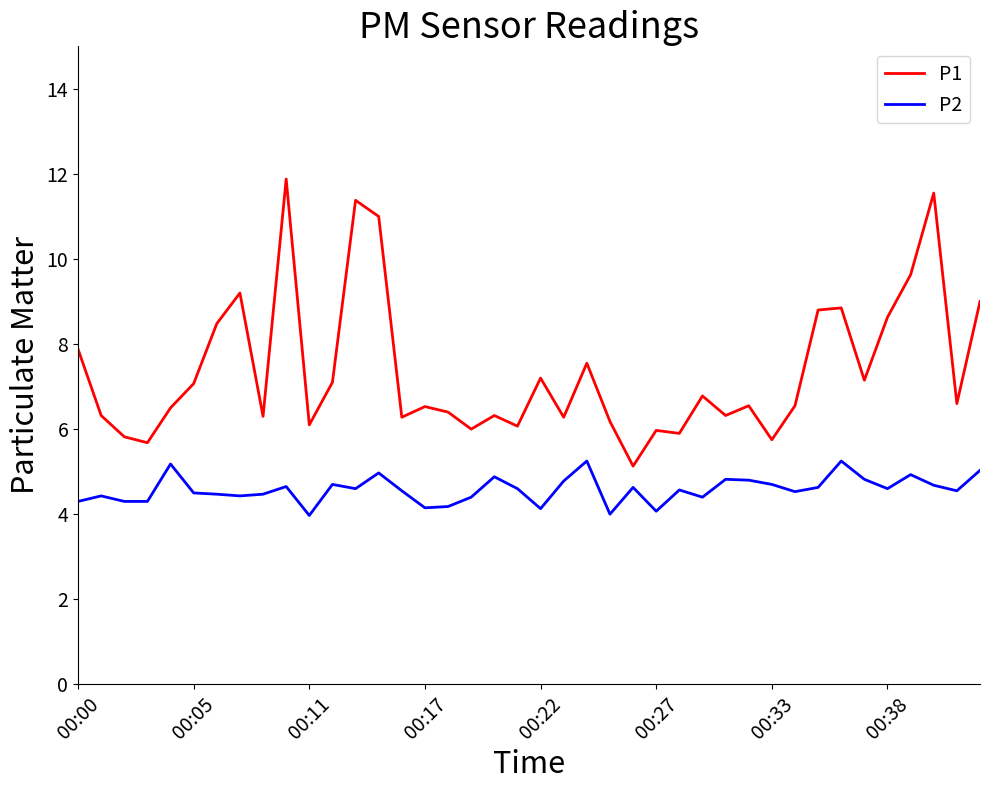

Which series has the largest total across all categories?

P1